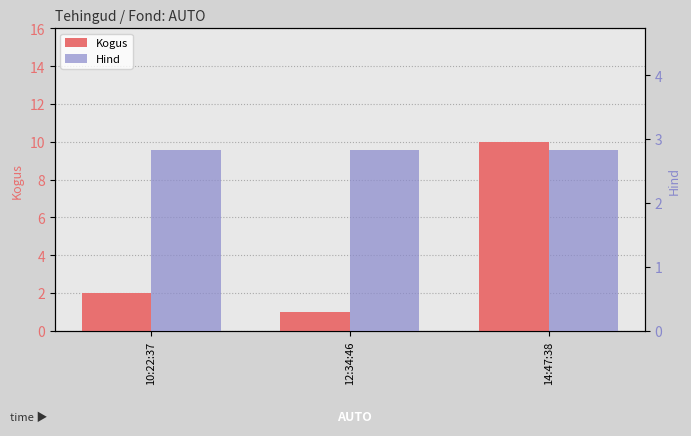

What is the spread (max minus min) of values at 14:47:38?

7.2